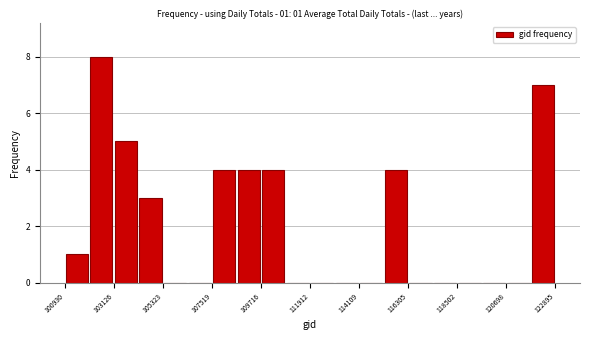

Around what value on the x-axis is the tallest bar? Give the approximate position of its centre, as read against the axis.

102500